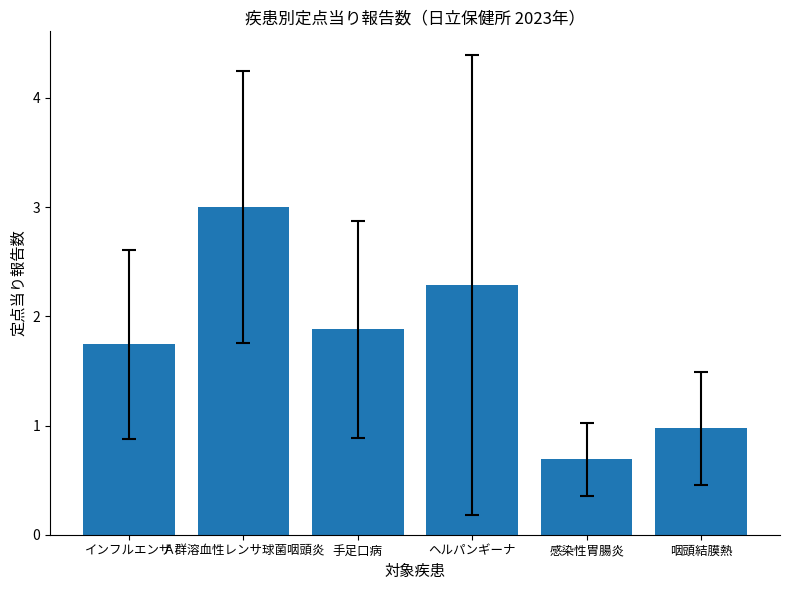

What is the label of the 6th bar from the left?

咽頭結膜熱